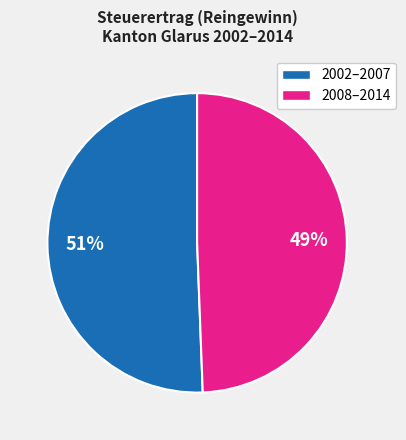

Is there a majority slice in this chart?

Yes